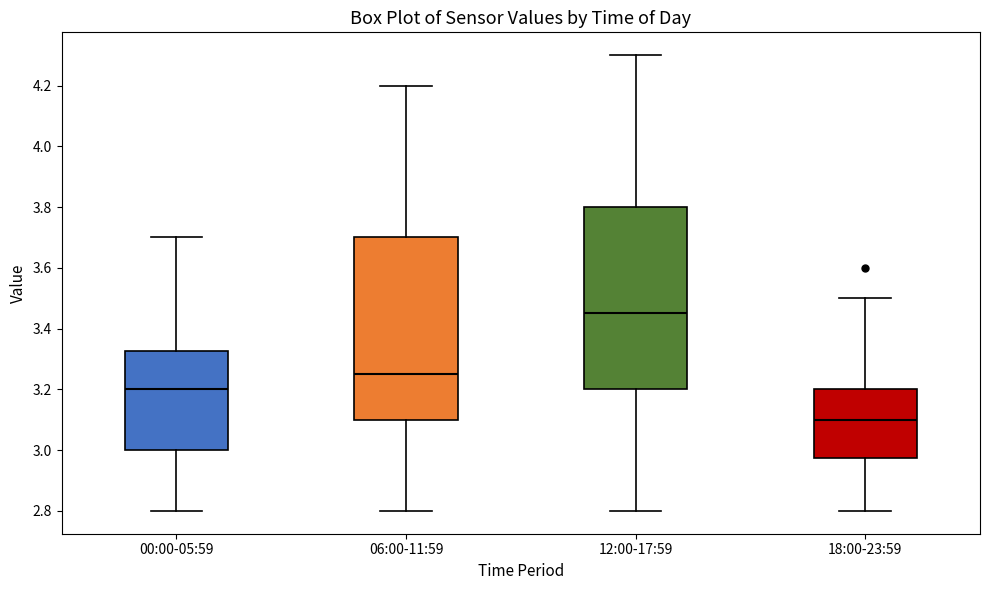

Where is the lower edge of the box for 18:00-23:59 on the y-axis? The values are not printed on the chart, so give them approximately, as read against the axis.

2.98